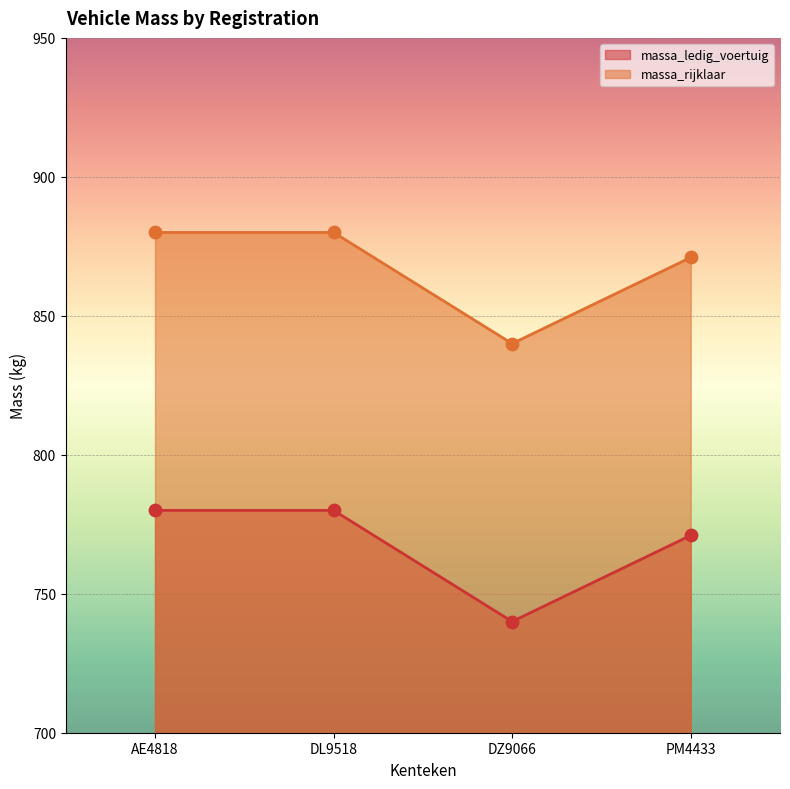

Which series reaches the minimum Y coordinate?

massa_ledig_voertuig